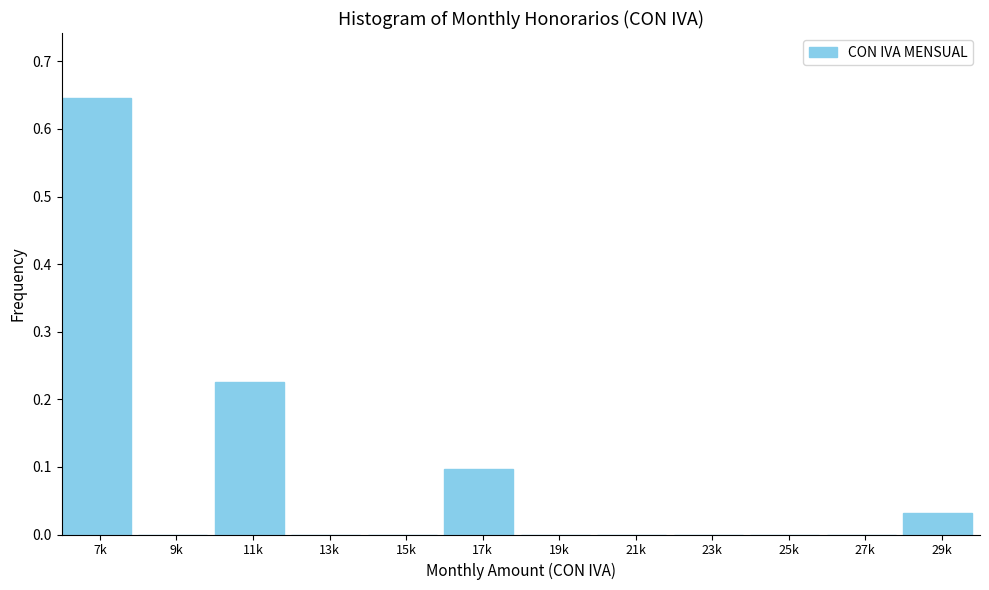

Which label corresponds to the largest value in the chart?

7k